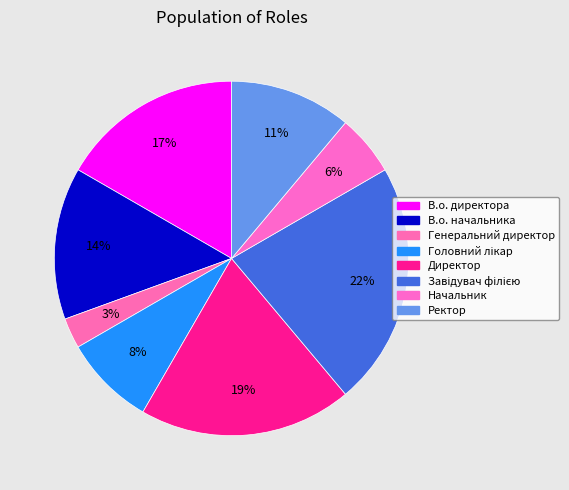

What is the smallest slice in the pie chart?

Генеральний директор